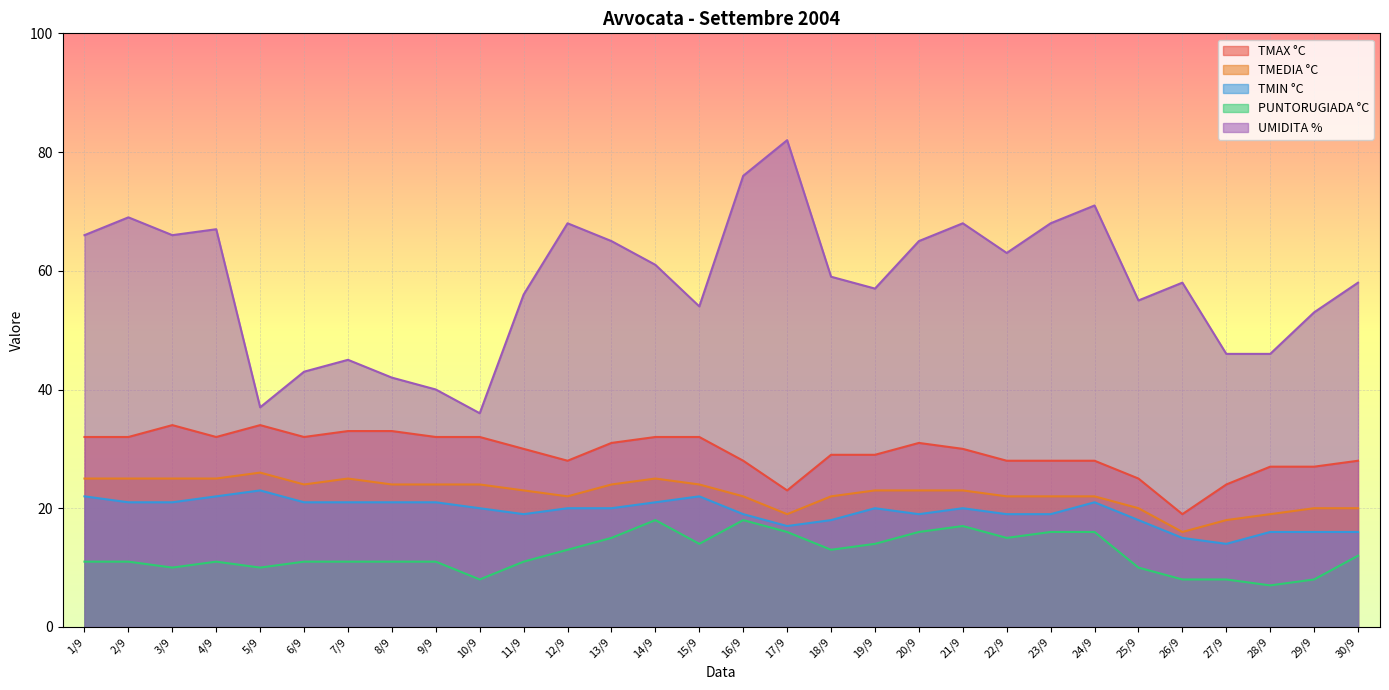

Where is TMEDIA °C nearest to the value 21?

12/9